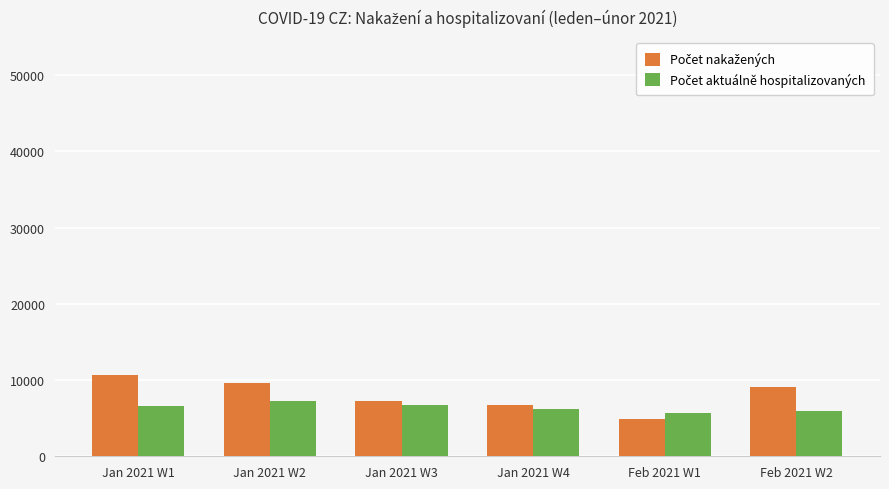

What is the total value across all series at Feb 2021 W2?

15014